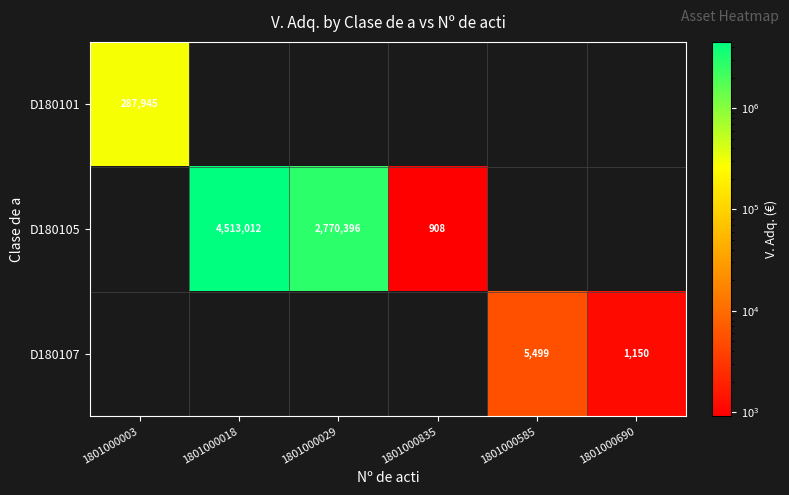

The value of D180105 at 1801000835 is 908. True or false?

True